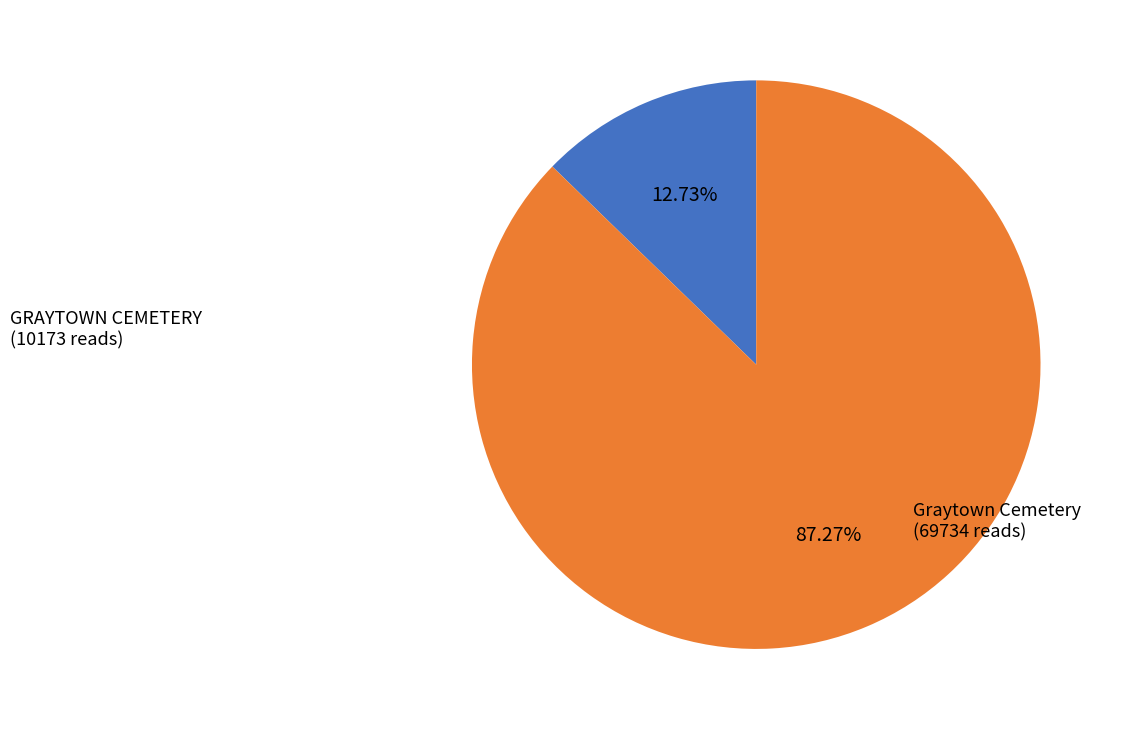

Does any single category account for the majority?

Yes